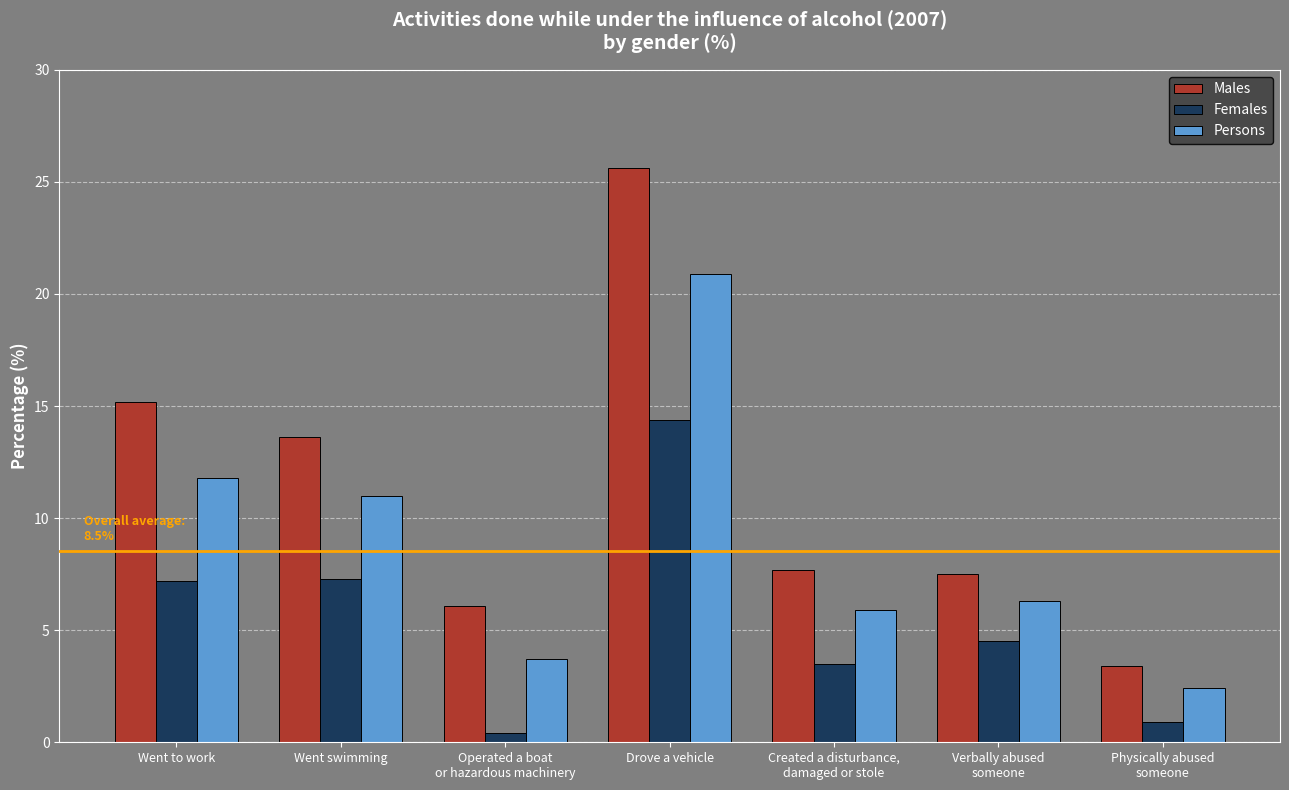

What is the difference between the maximum and minimum values in the Persons series?

18.5